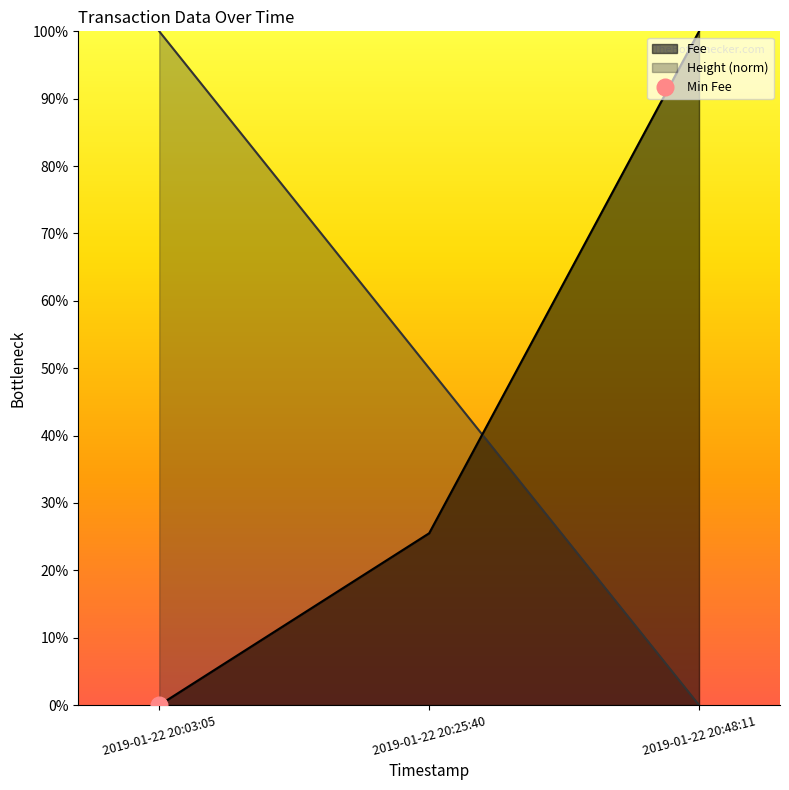

Reading right to left, what are all the values shown in this chart?

Fee: 1.0	0.3	0.0
Height: 0.0	0.5	1.0